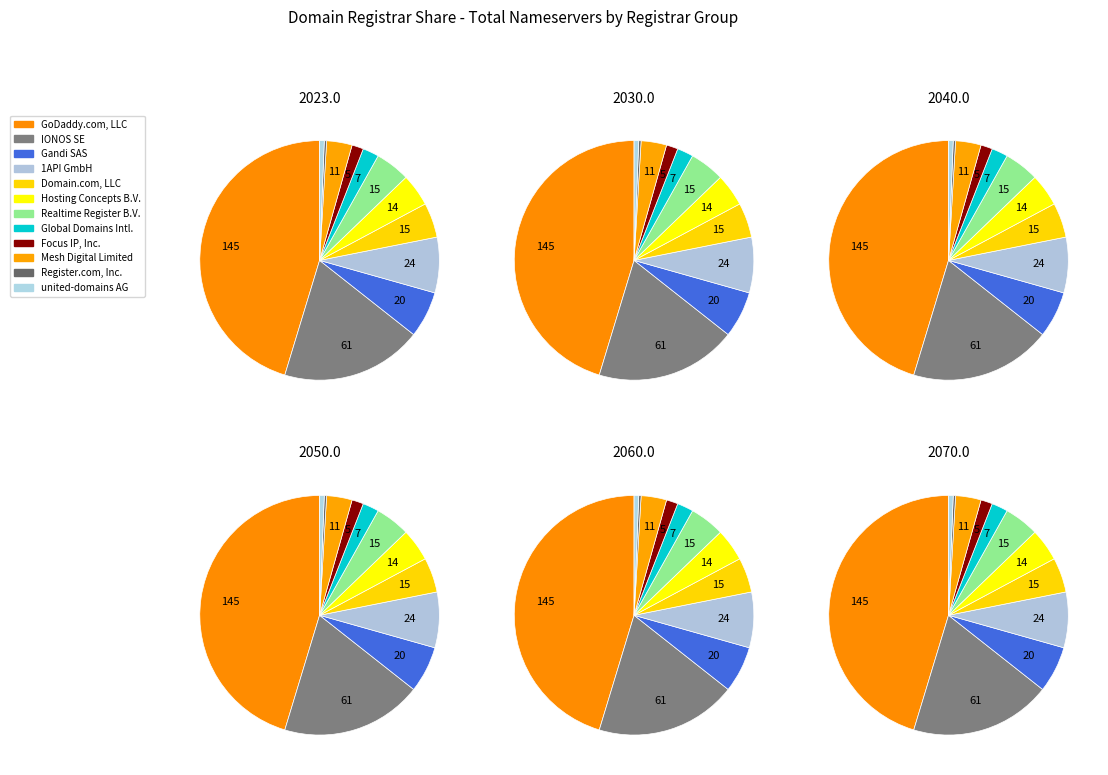

Approximately how many times larger is the value at Mesh Digital Limited compared to Focus IP, Inc. dba Tracer?

2.2